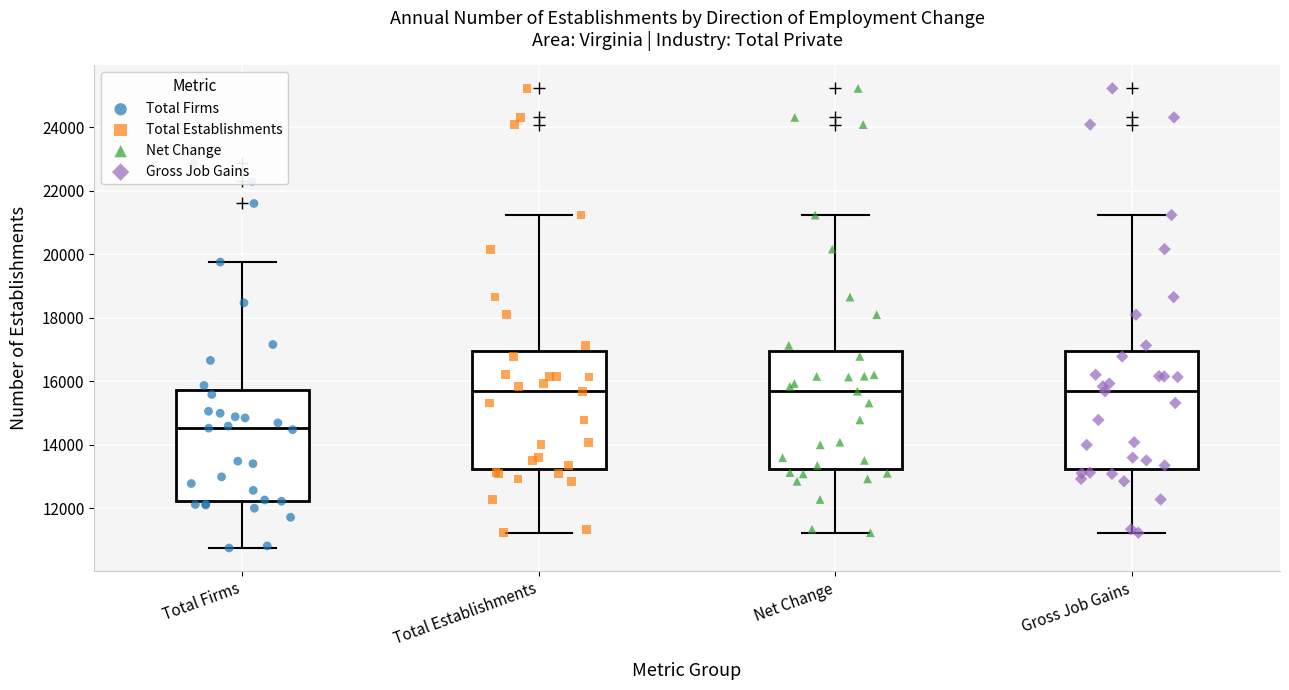

Which box's median line is the lowest?

Total Firms